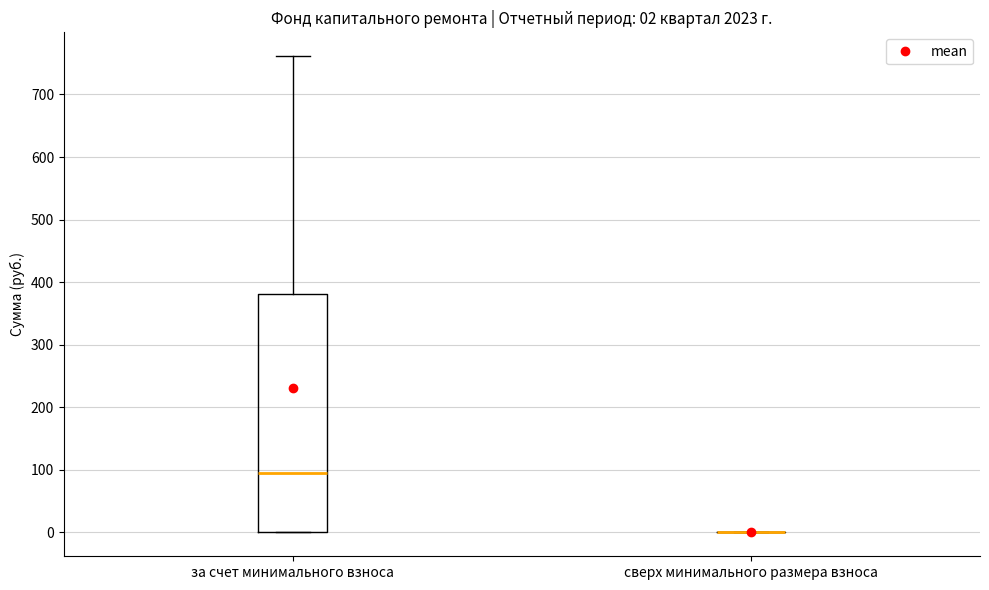

Comparing the boxes themselves (not the whiskers), which one is the tallest?

за счет минимального взноса